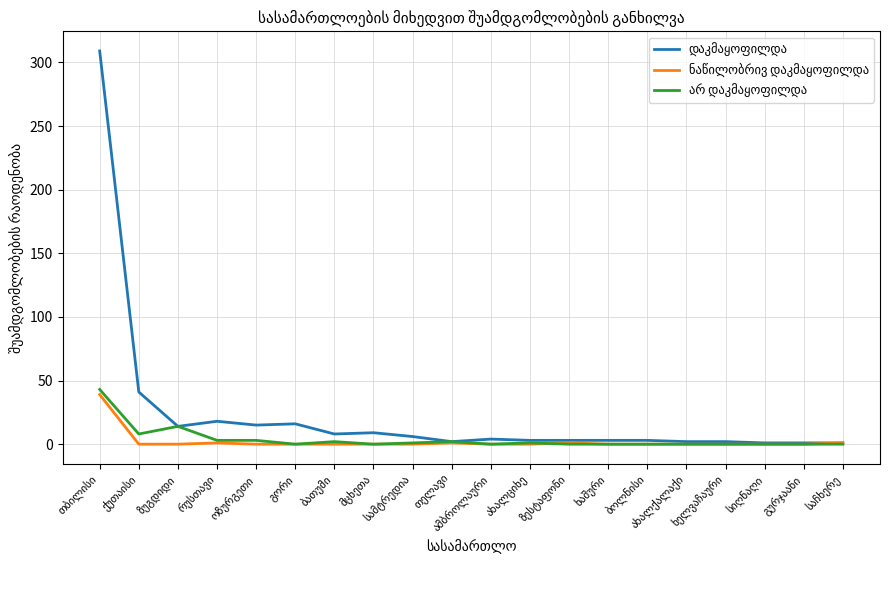

What is the greatest value displayed?

309